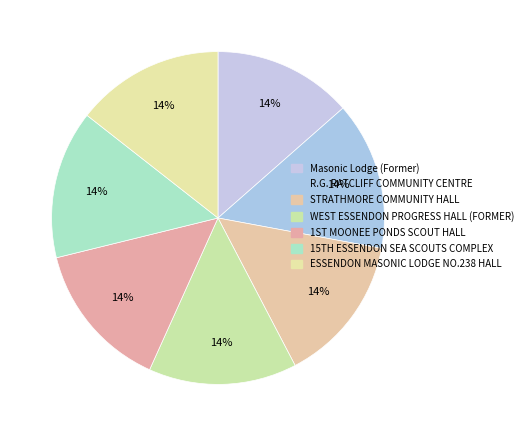

Which slice is the largest?

ESSENDON MASONIC LODGE NO.238 HALL